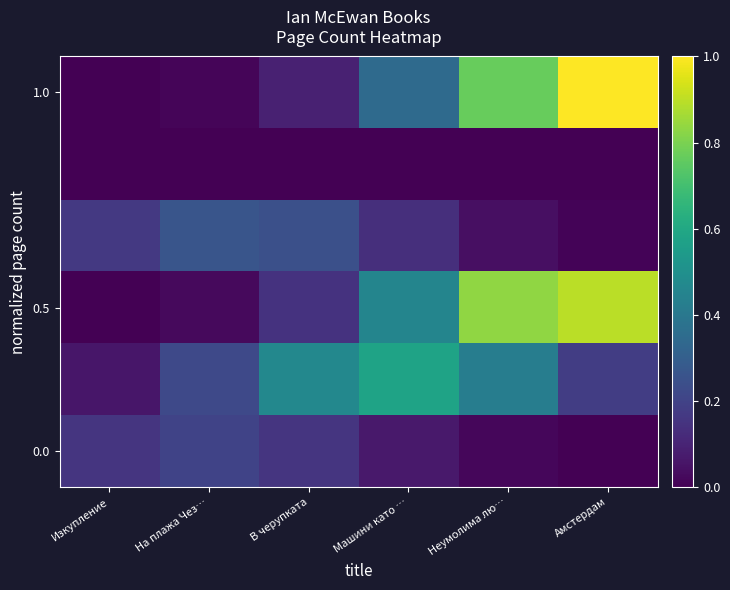

At how many categories does at least one series exceed 0?

6